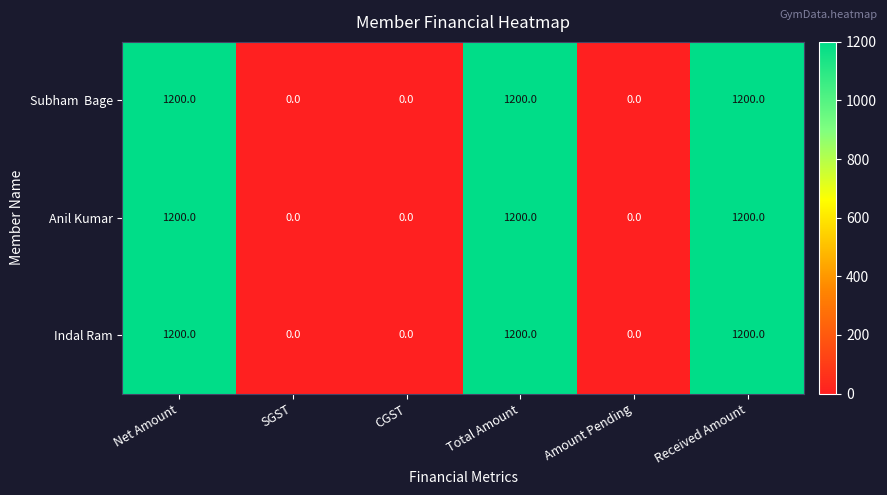

Read the Indal Ram value at Net Amount, to the nearest 100.

1200